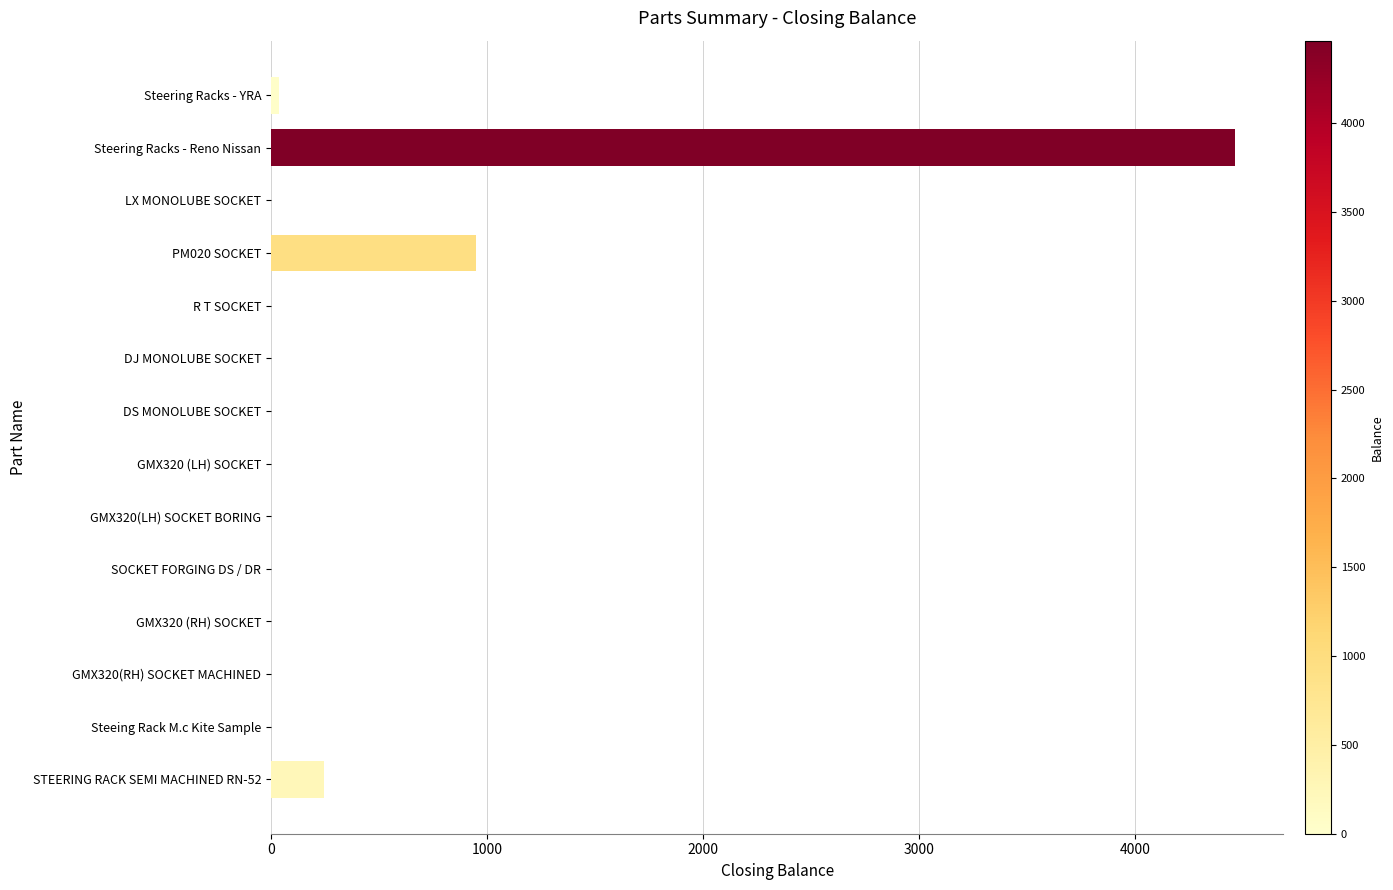

Which label corresponds to the largest value in the chart?

Steering Racks - Reno Nissan